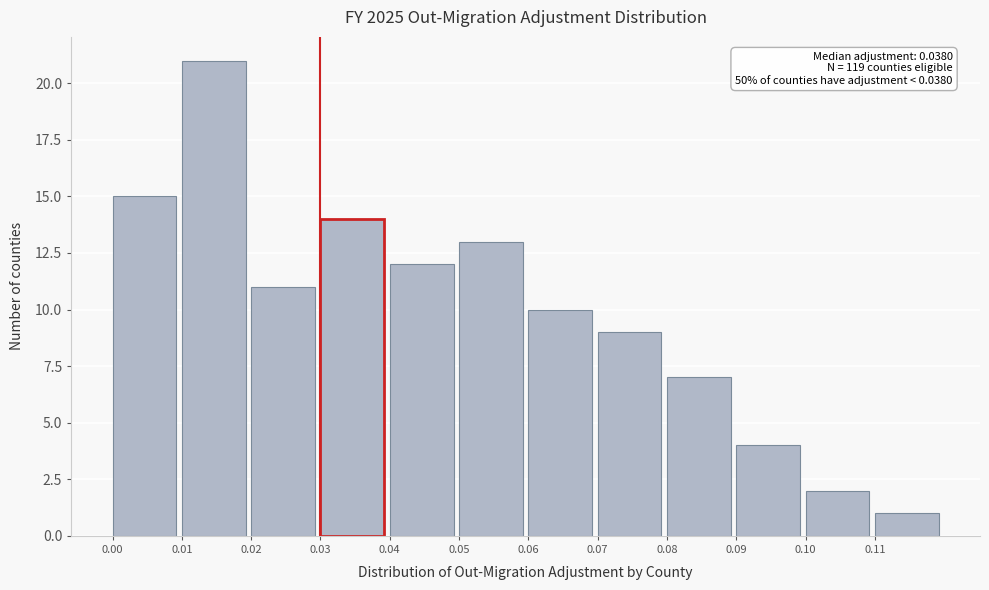

Over which range of the x-axis is the bar tallest?

0.01 to 0.02